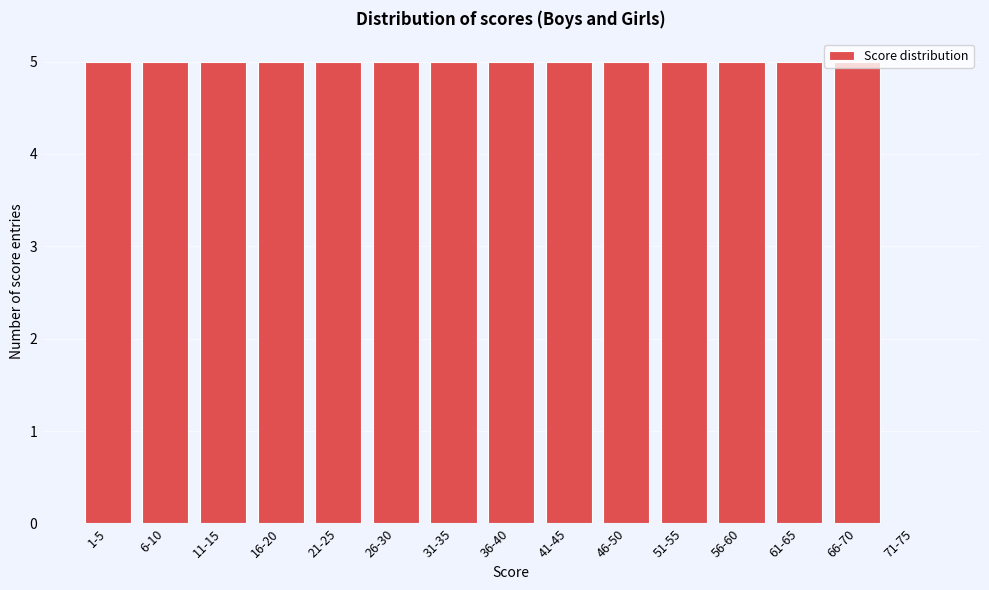

What is the ratio of the value at 56-60 to the value at 51-55?

1.0